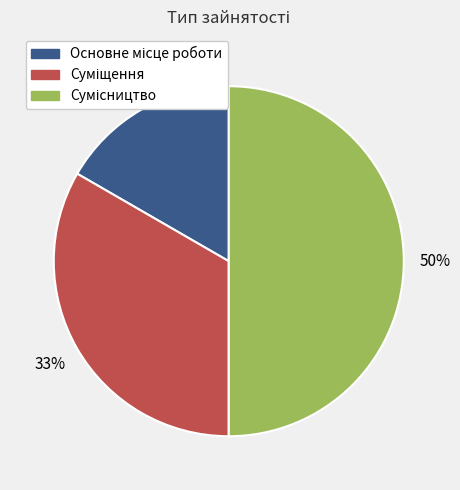

To the nearest percent, what is the average slice percentage?

33%